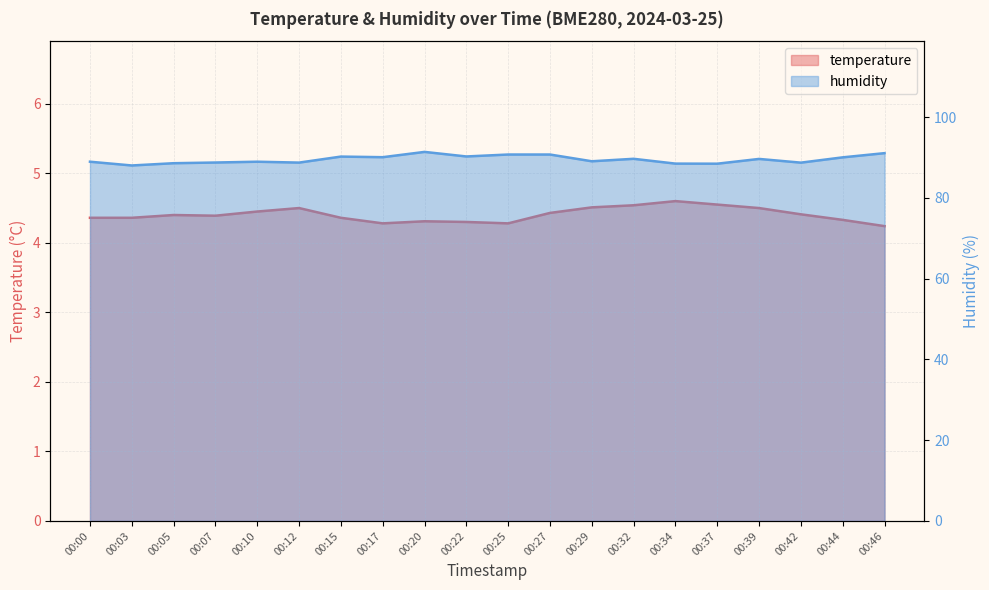

Rank the series by their maximum value, from highest to lowest.

humidity, temperature